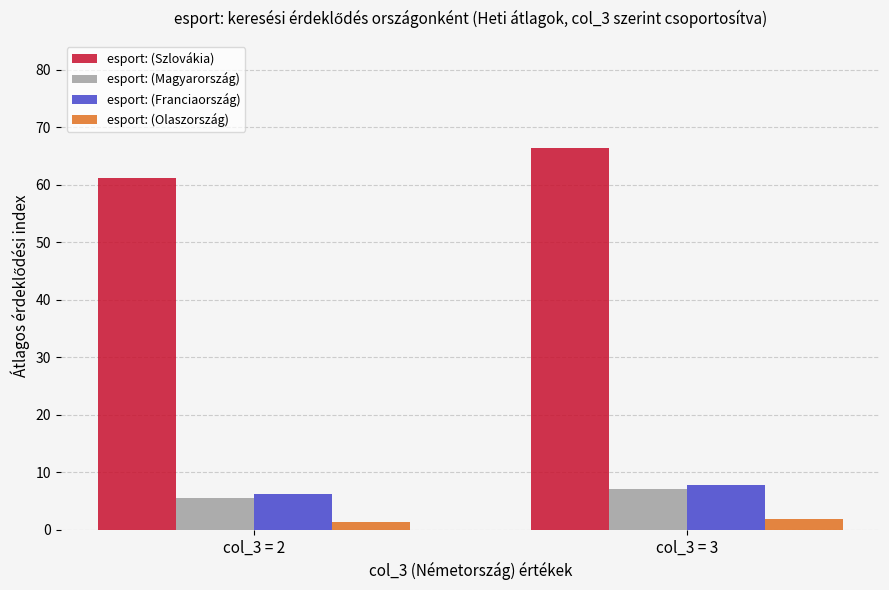

At which category does the chart reach its peak across all series?

col_3 = 3